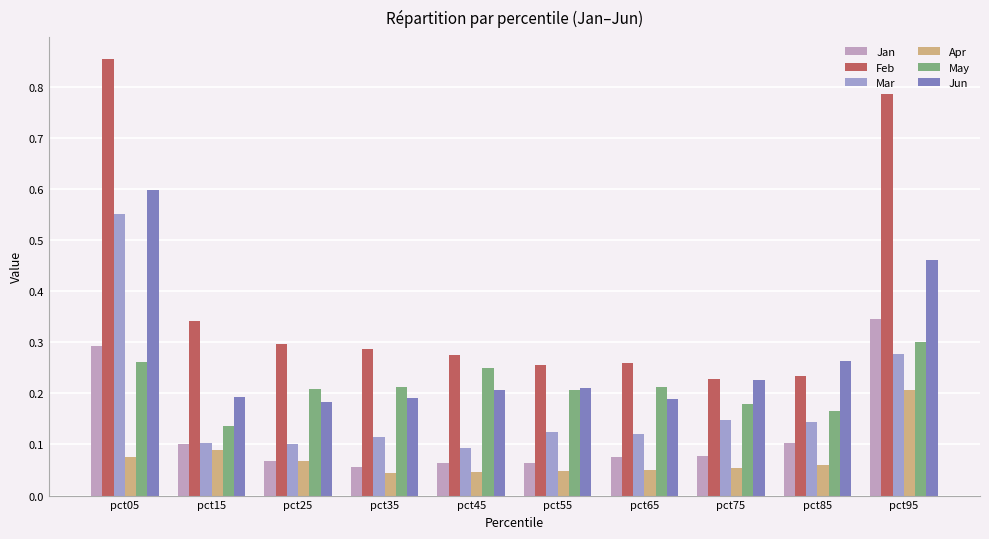

The value of Mar at pct65 is 0.1. True or false?

True